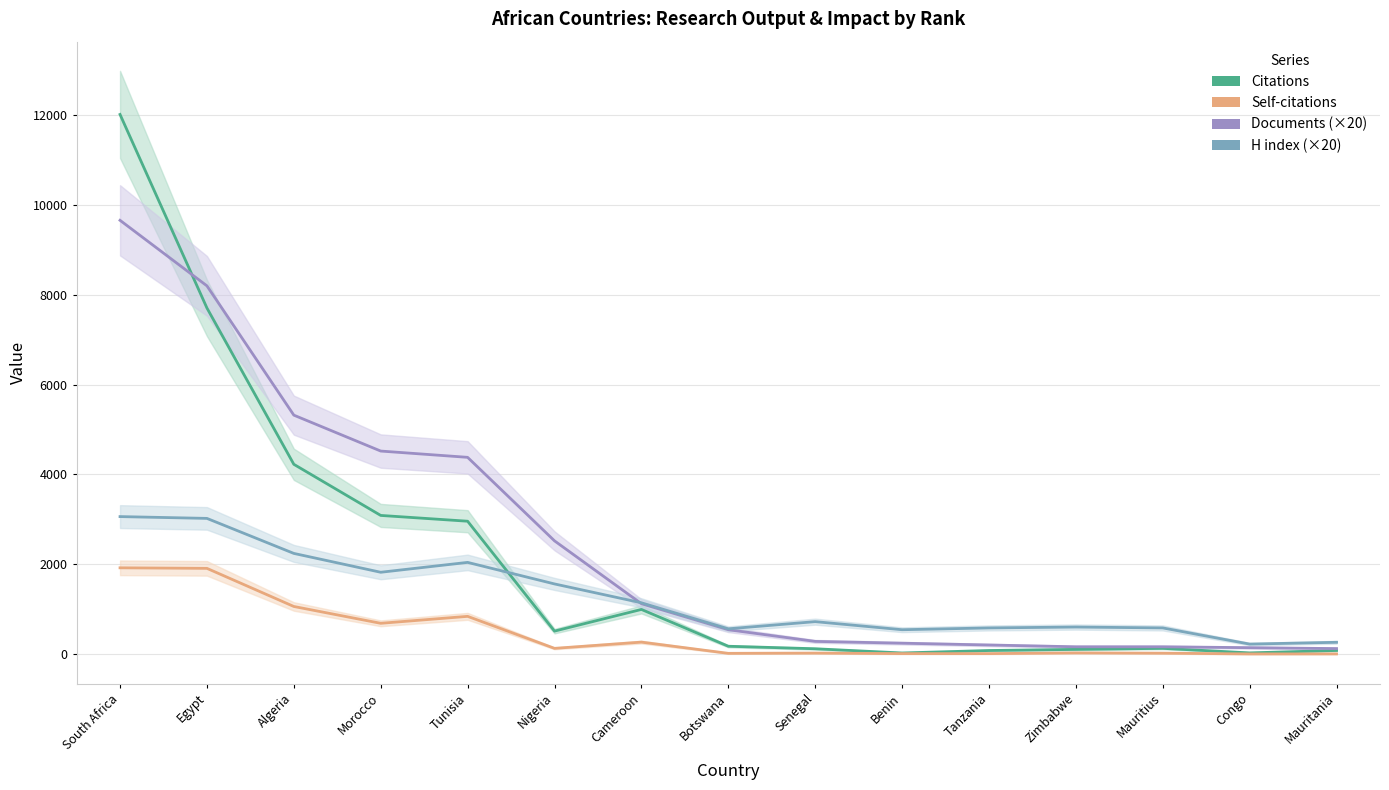

What is the sum of all H index (×20) values?

18940